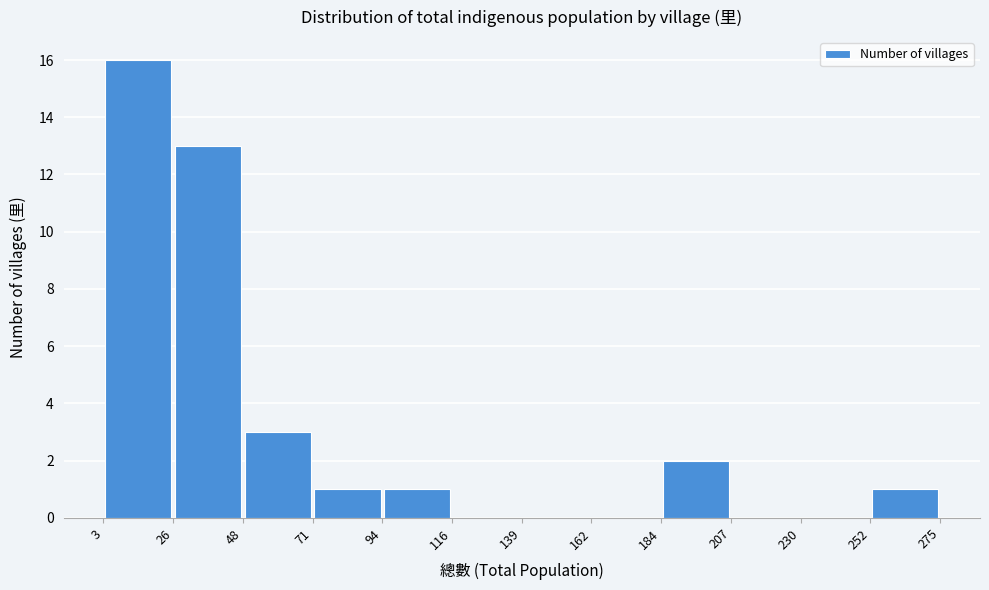

Reading left to right, list every bar in this chart as the range it spans on the x-axis followed by its height. The values are not printed on the chart, so give them approximately, as read against the axis.

3 to 26: 16
26 to 48: 13
48 to 71: 3
71 to 94: 1
94 to 116: 1
116 to 139: 0
139 to 162: 0
162 to 184: 0
184 to 207: 2
207 to 230: 0
230 to 252: 0
252 to 275: 1